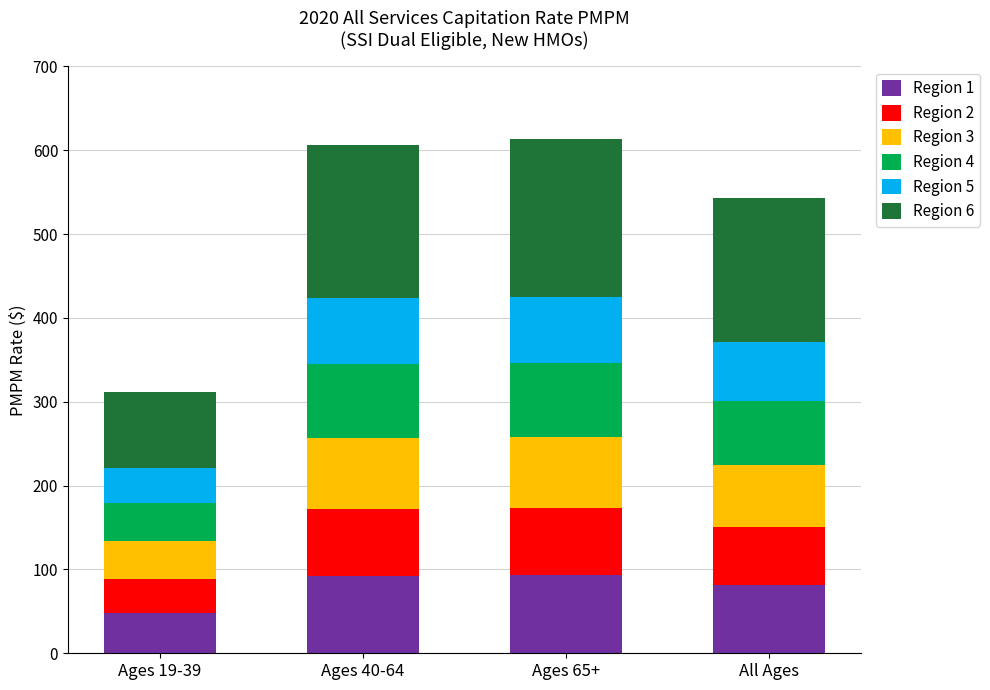

Which category has the lowest value in the Region 1 series?

Ages 19-39